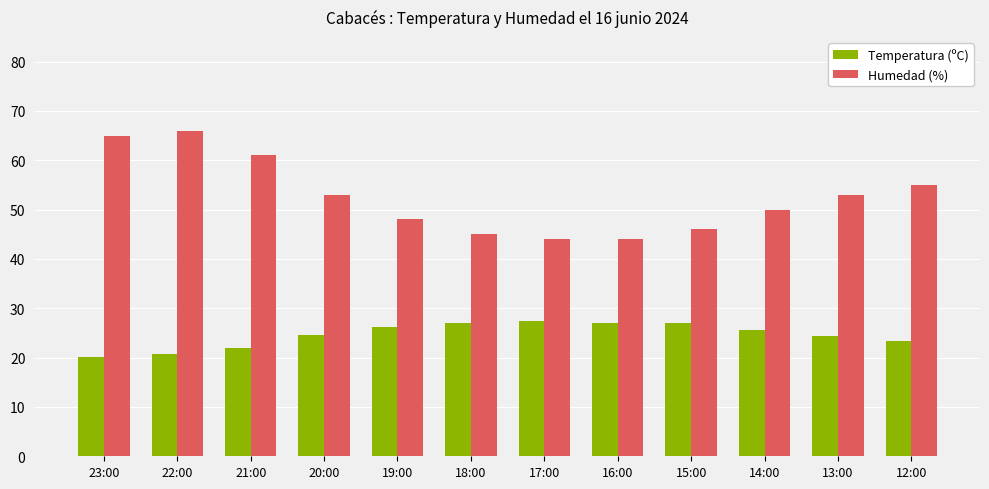

Which series has the widest spread of values?

Humedad (%)